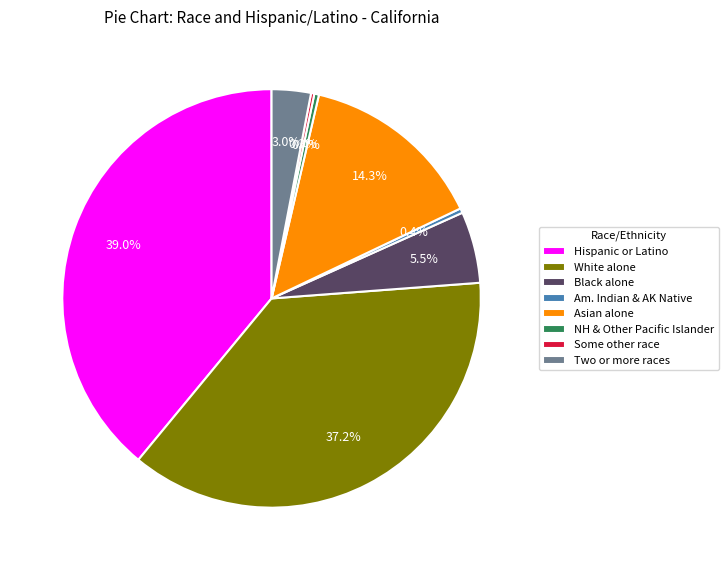

What is the largest slice in the pie chart?

Hispanic or Latino